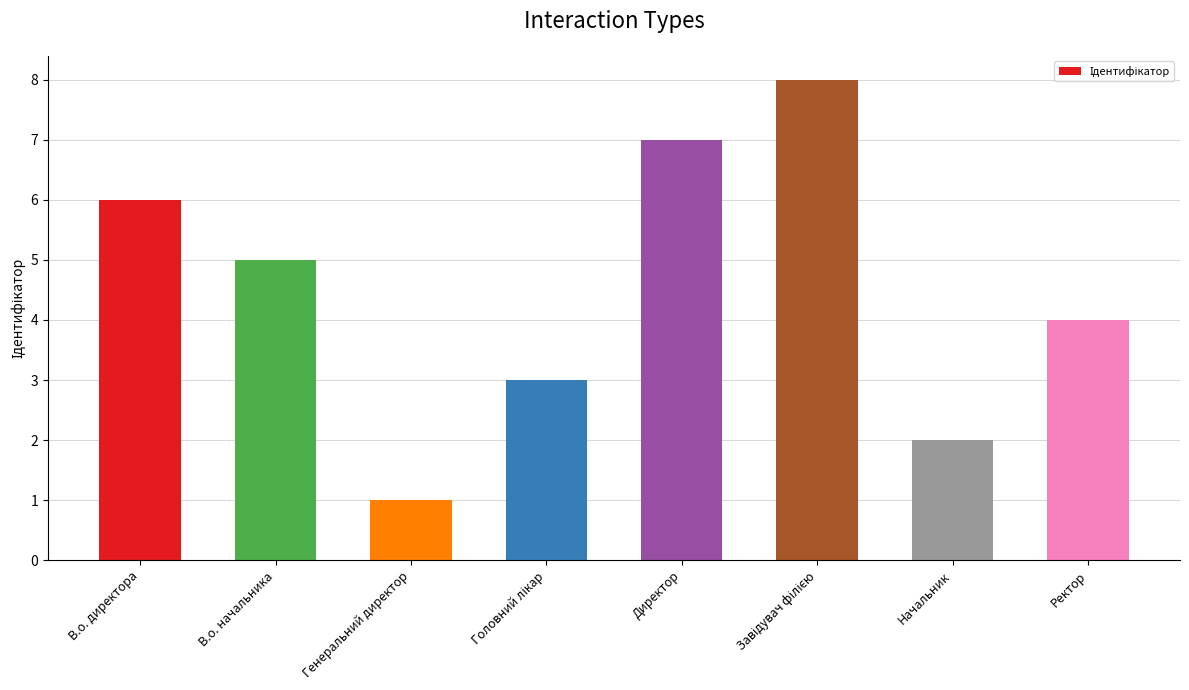

How many values are between 3 and 7?

5